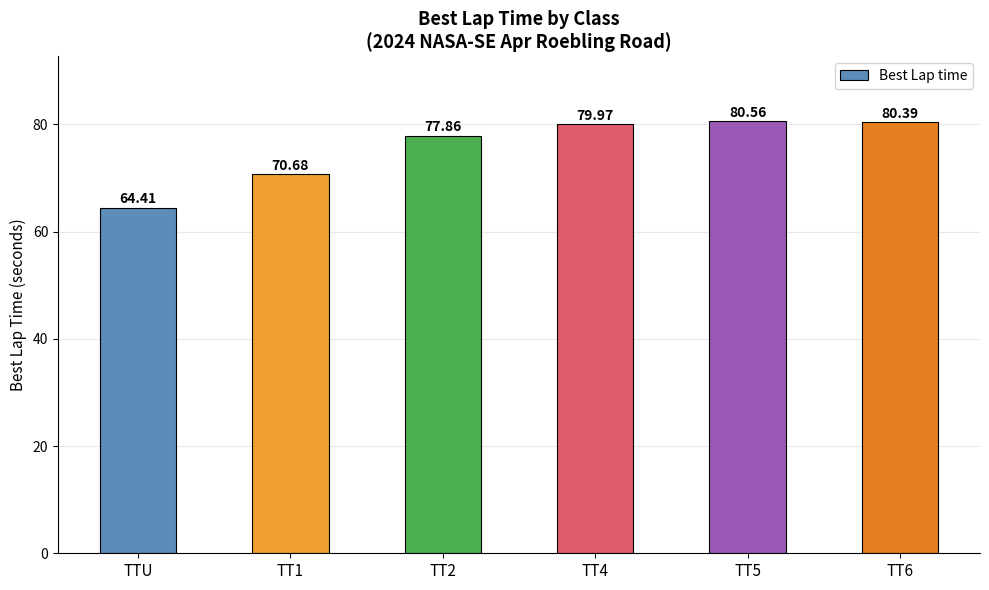

What is the ratio of the value at TT1 to the value at TTU?

1.1